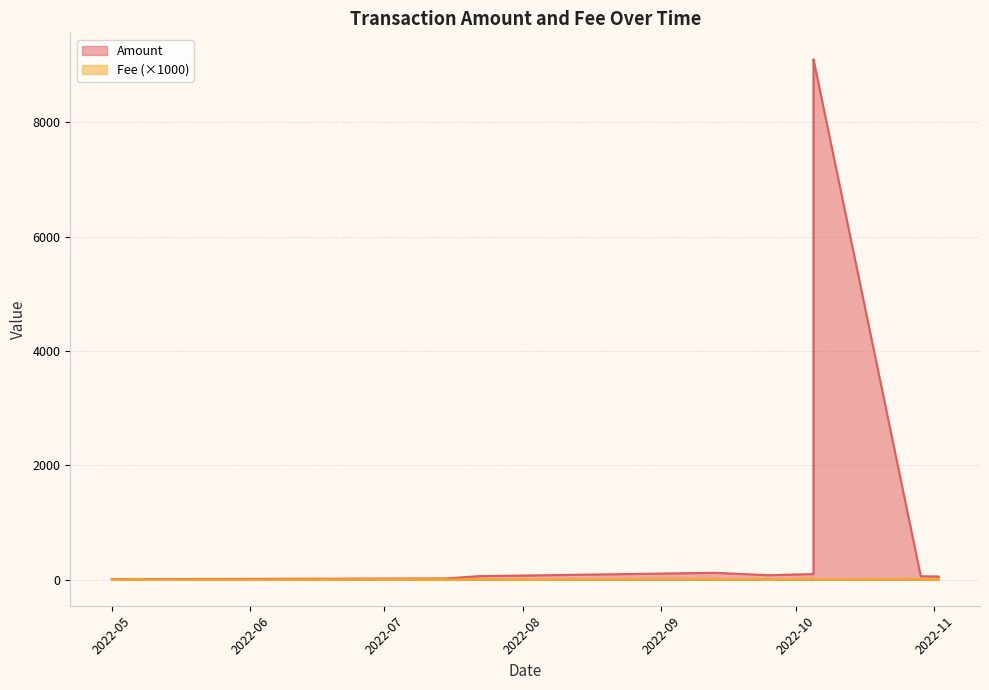

Where is the first local maximum for Fee?

2022-05-08